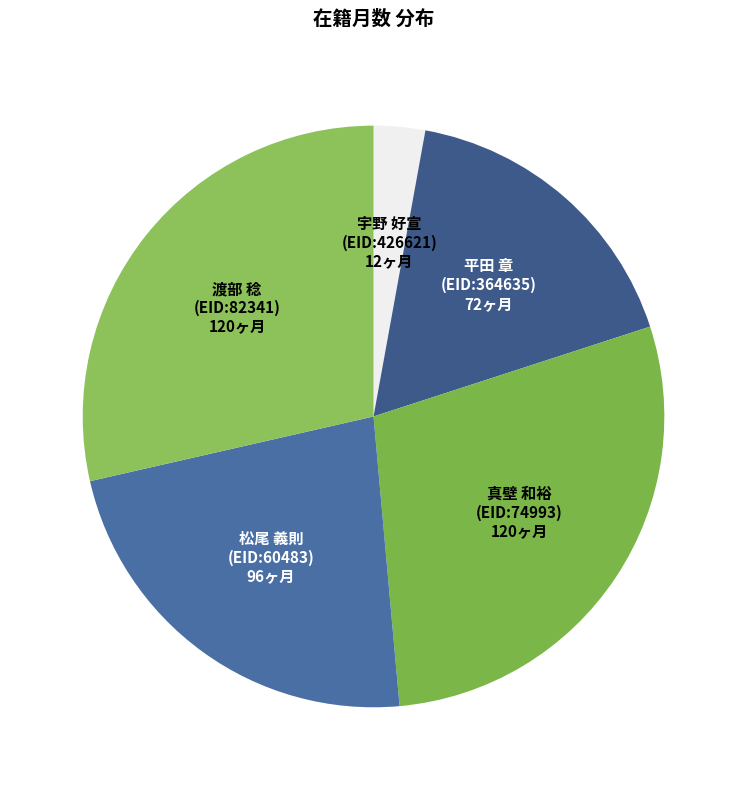

Count the number of slices in the pie.

5